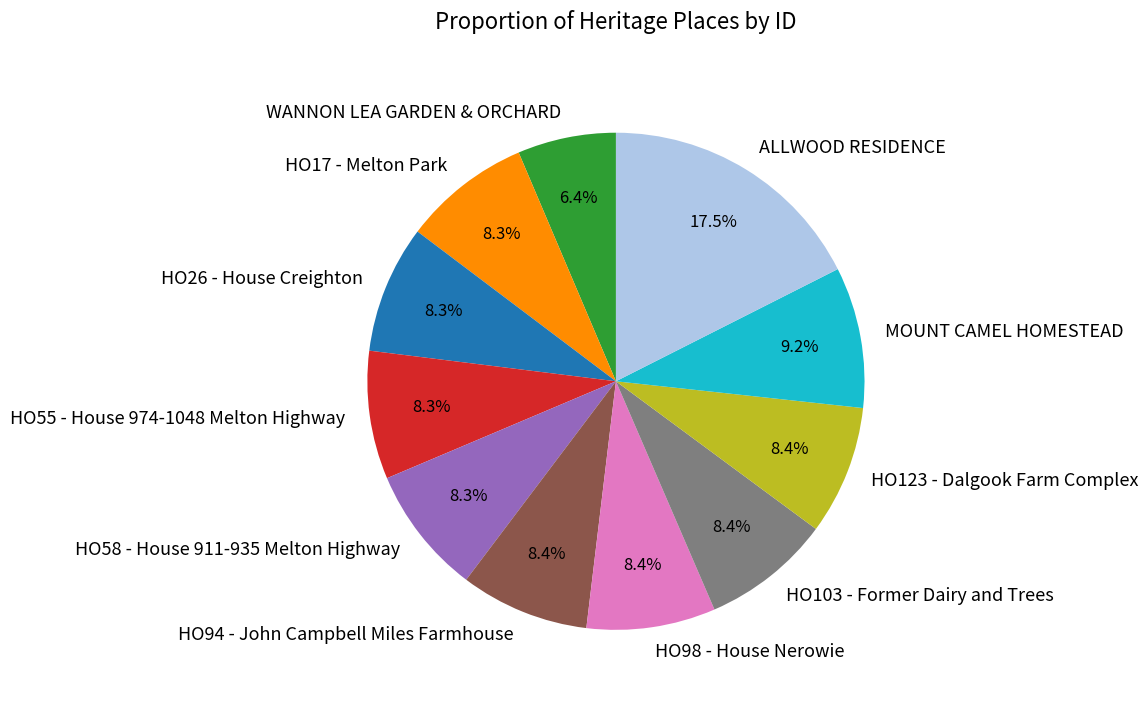

What is the smallest slice in the pie chart?

WANNON LEA GARDEN & ORCHARD